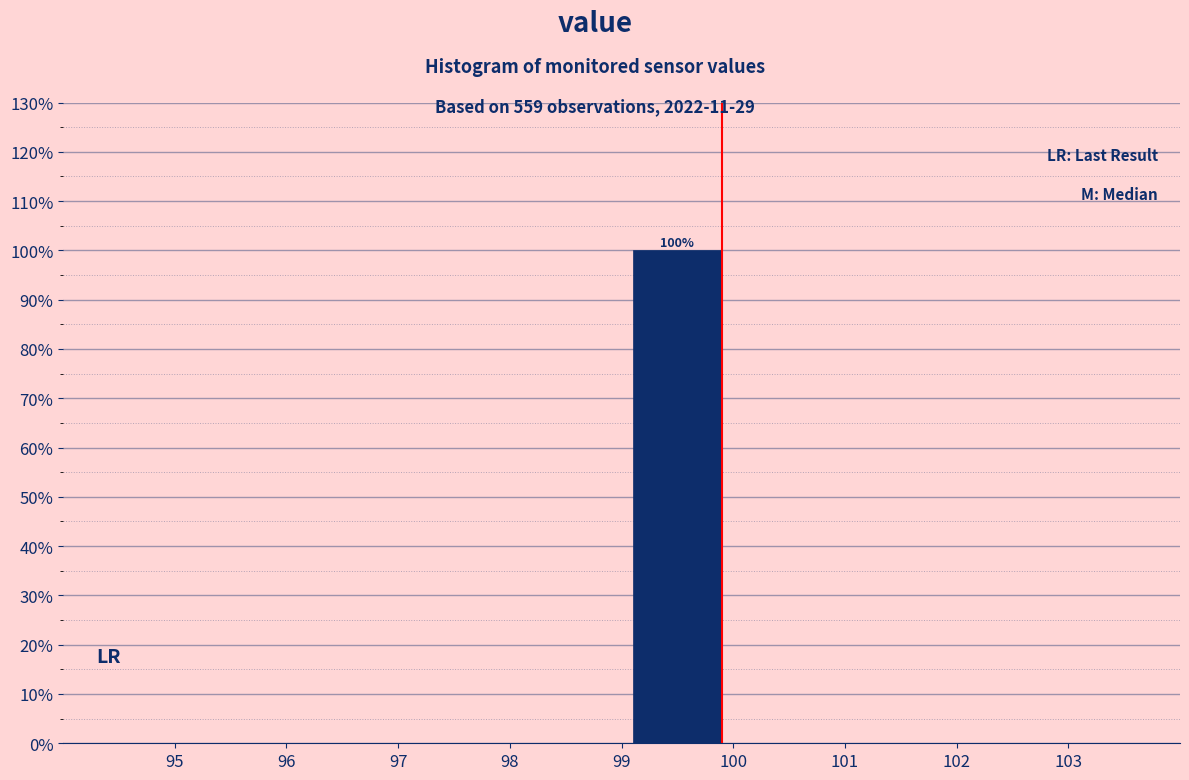

Which range on the x-axis has the tallest bar?

99 to 100